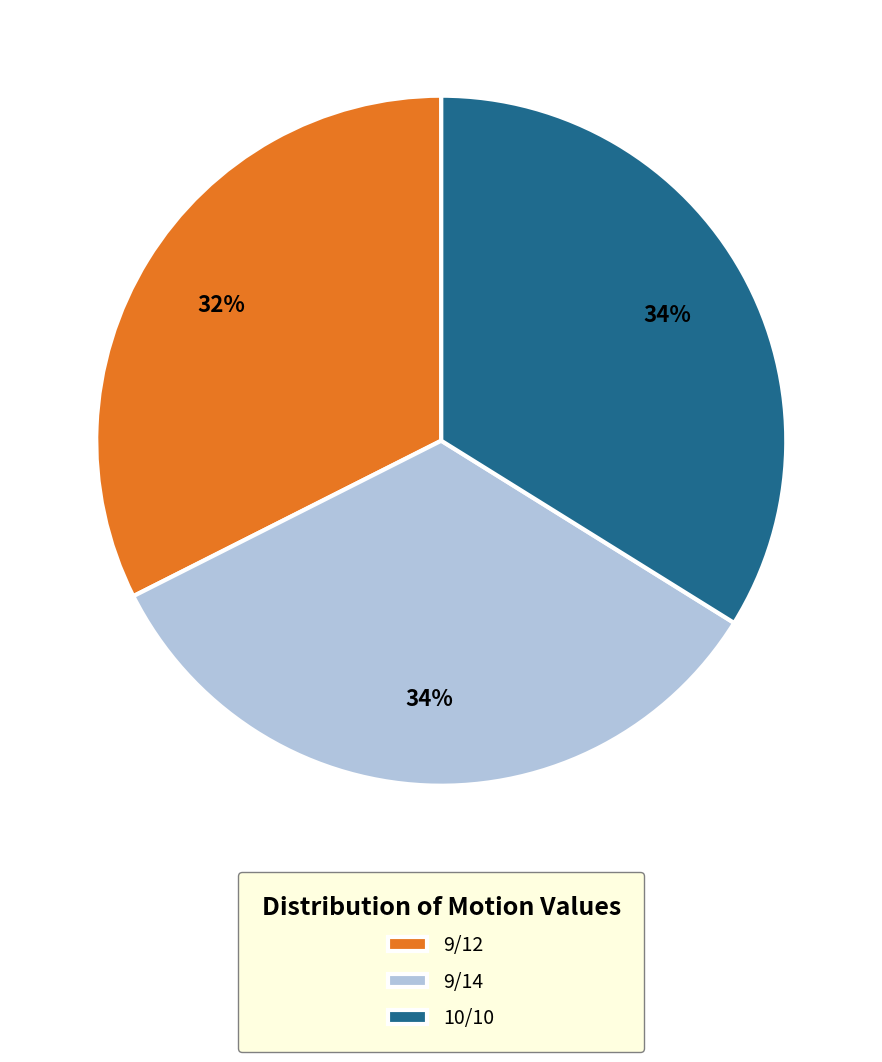

Which slice is the smallest?

9/12